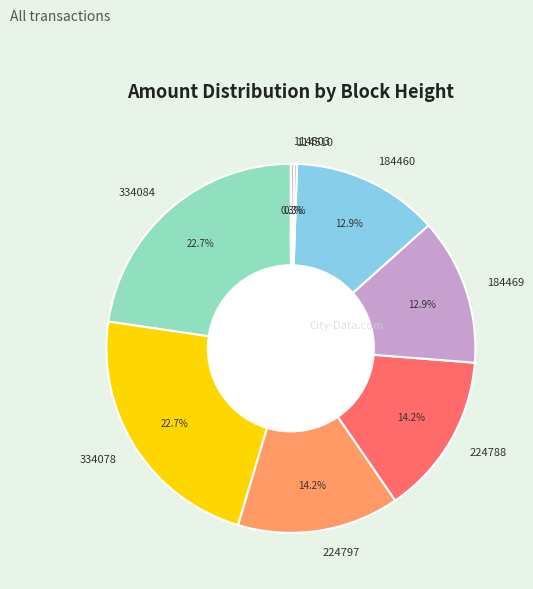

Does 224797 account for over 50% of the chart?

No